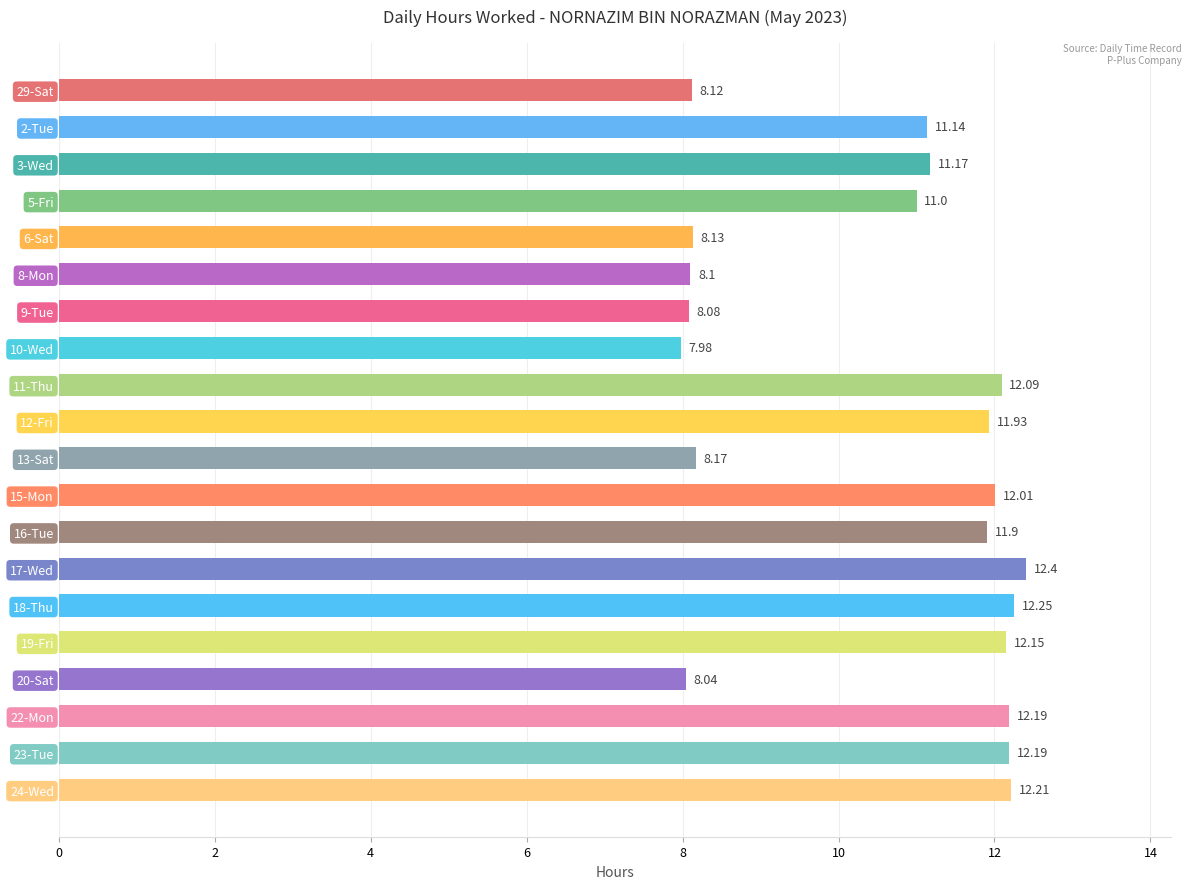

Approximately how many times larger is the value at 23-Tue compared to 13-Sat?

1.5